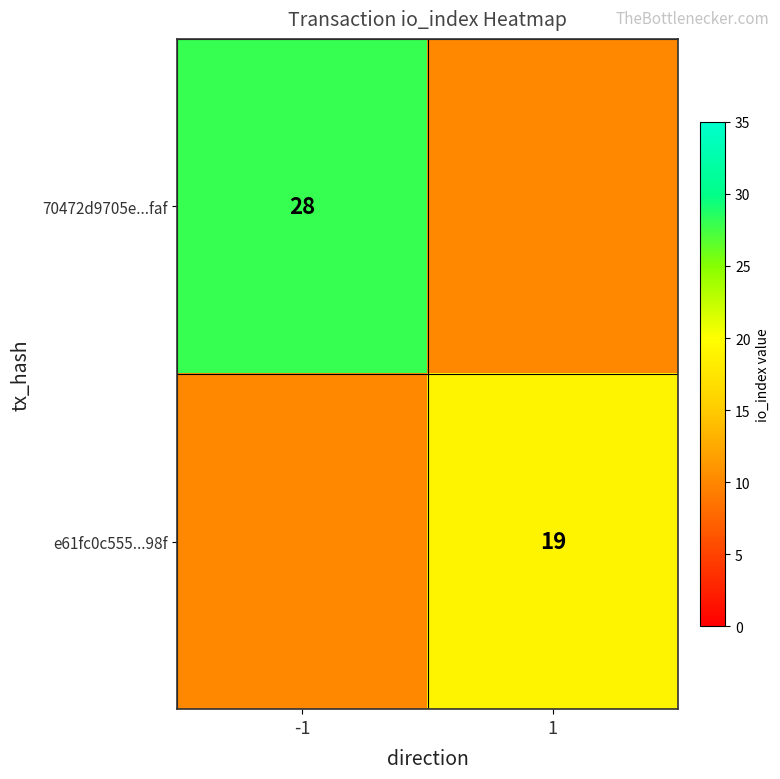

Is it true that 70472d9705e...faf equals 28 at -1?

True